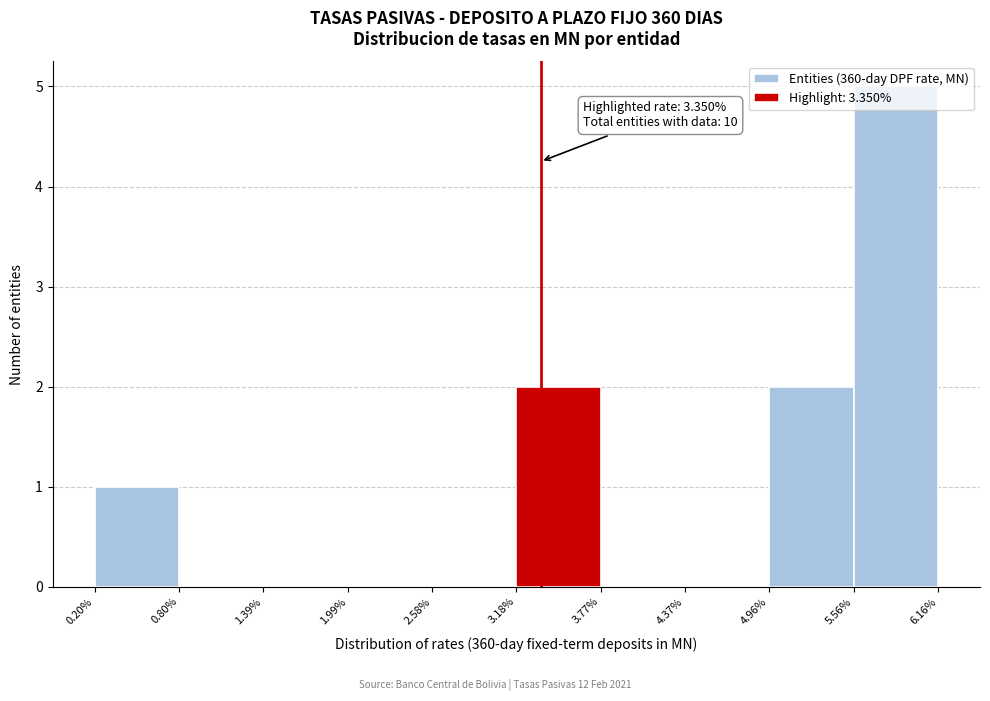

Which range on the x-axis has the tallest bar?

5.56% to 6.16%